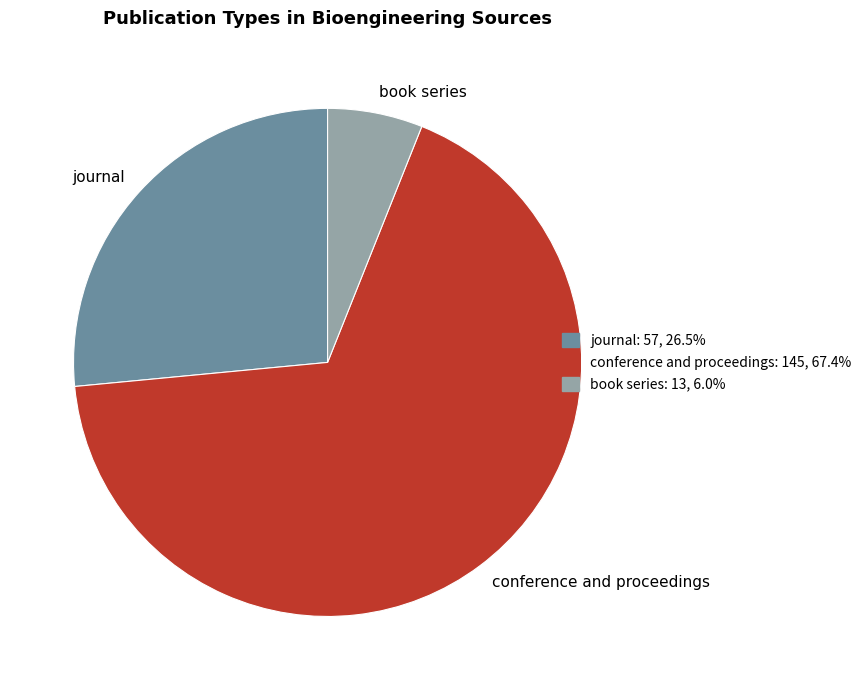

Is it true that conference and proceedings is 82% of the pie?

False